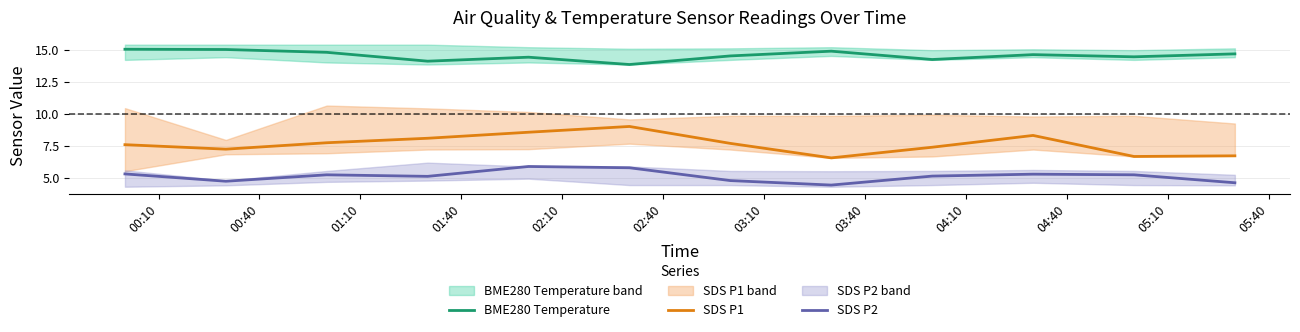

What is the minimum value for SDS P2?

4.5